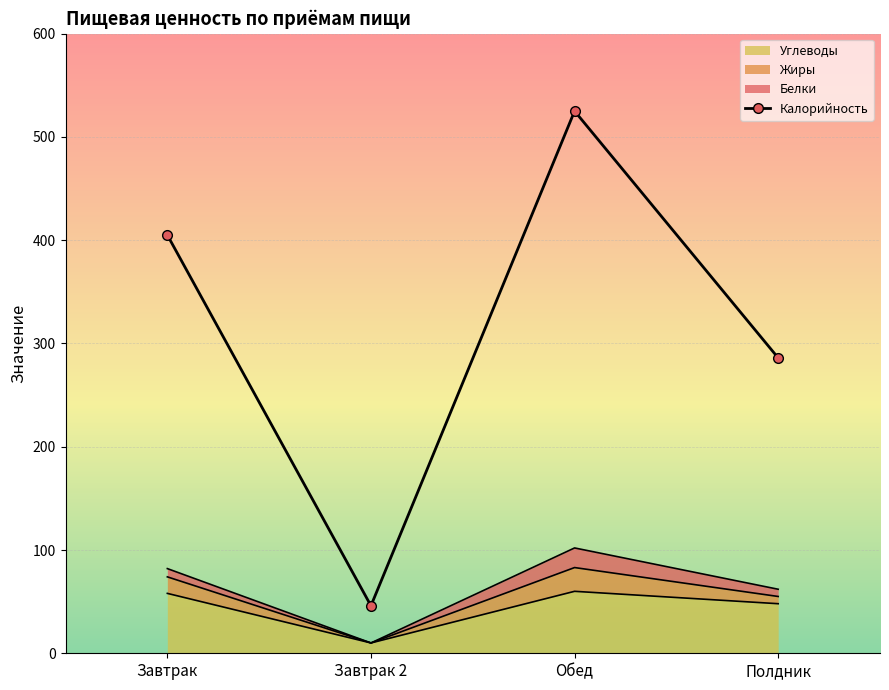

Approximately how many times larger is the value at Завтрак compared to Обед?

0.8